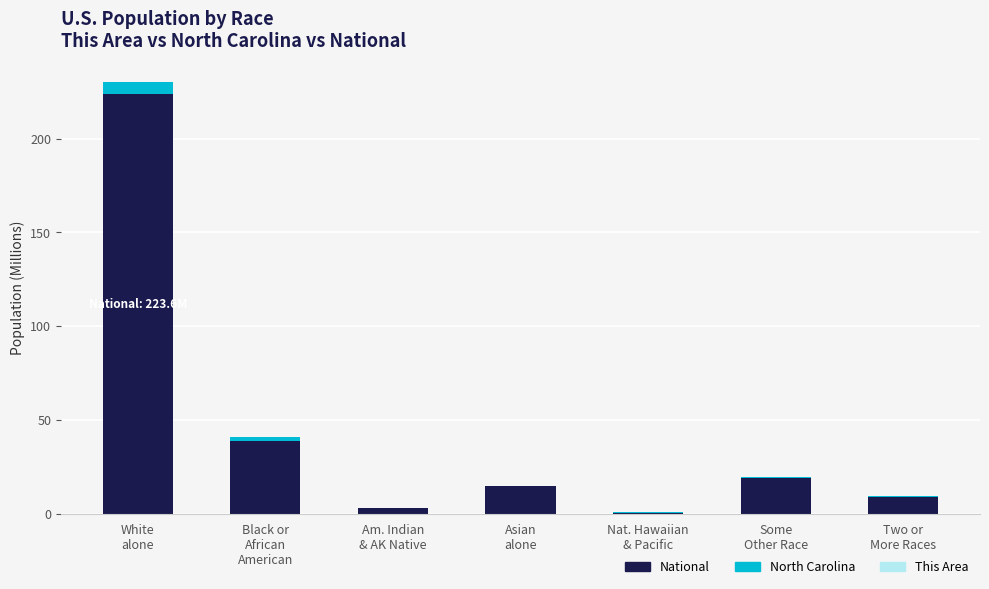

What is the highest value of the National series?

223.6